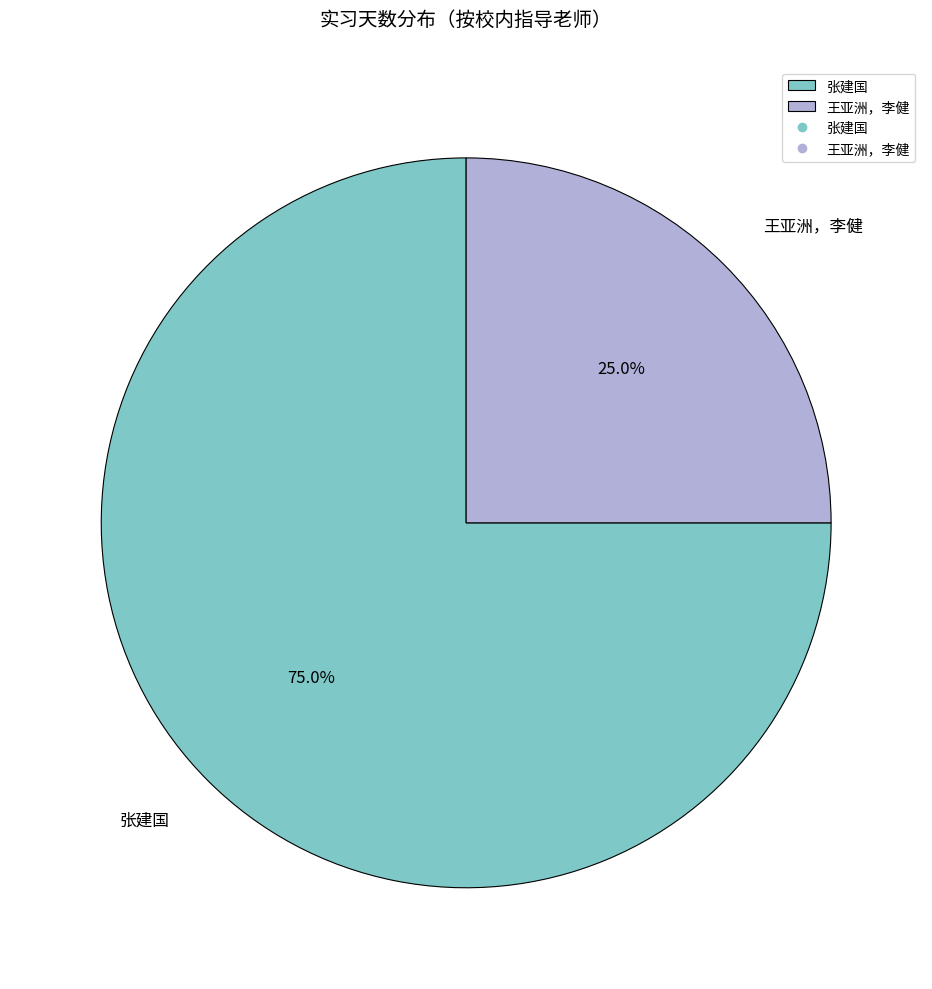

To the nearest percent, what portion does 王亚洲，李健 represent?

25%